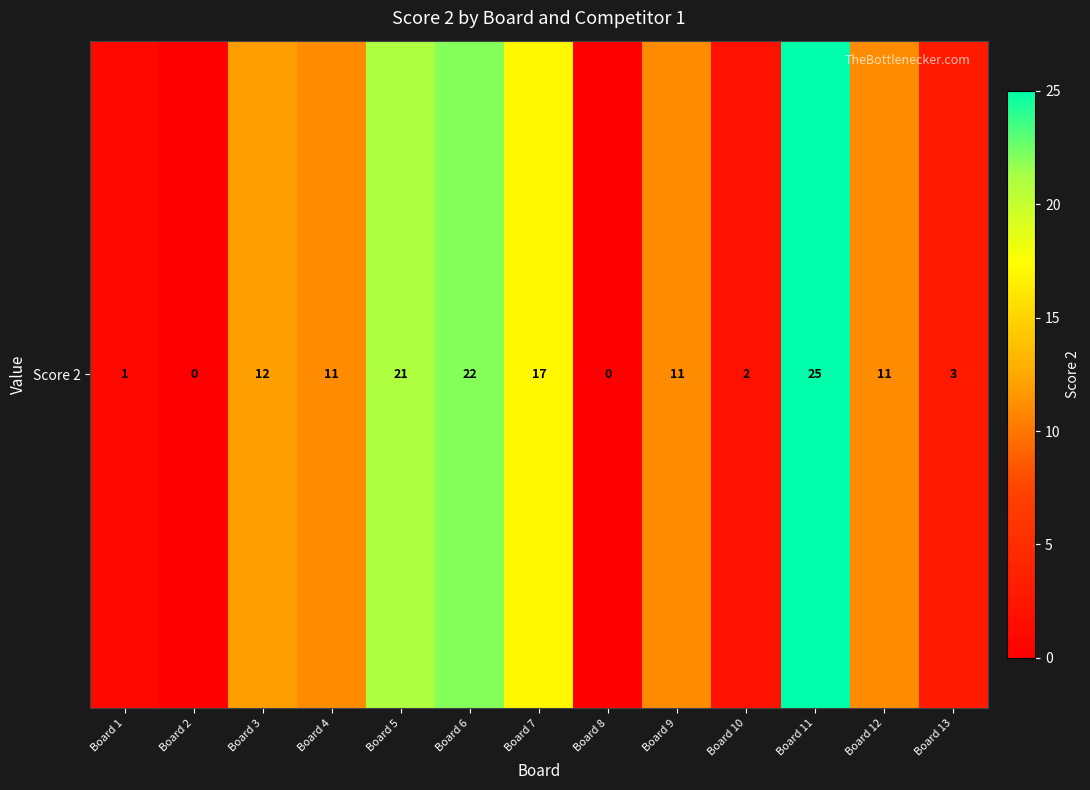

Which label corresponds to the largest value in the chart?

Board 11